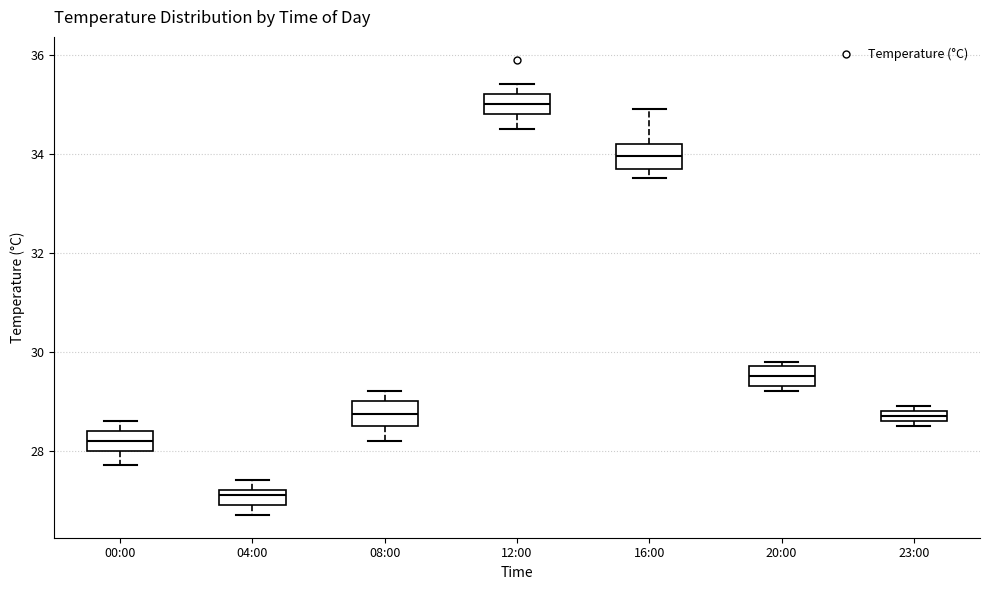

Which box's median line is the lowest?

04:00